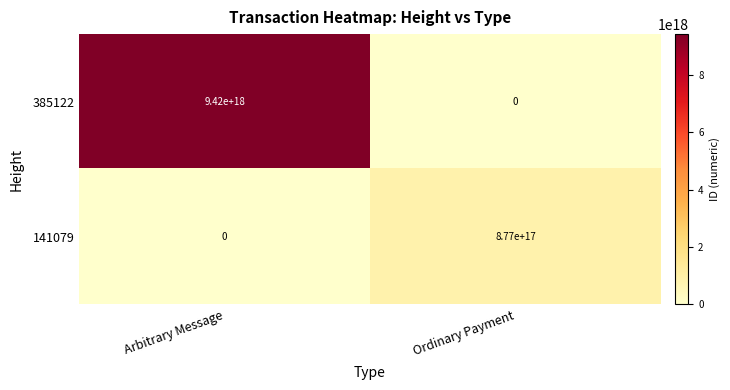

Is it true that 141079 equals 0 at Arbitrary Message?

True